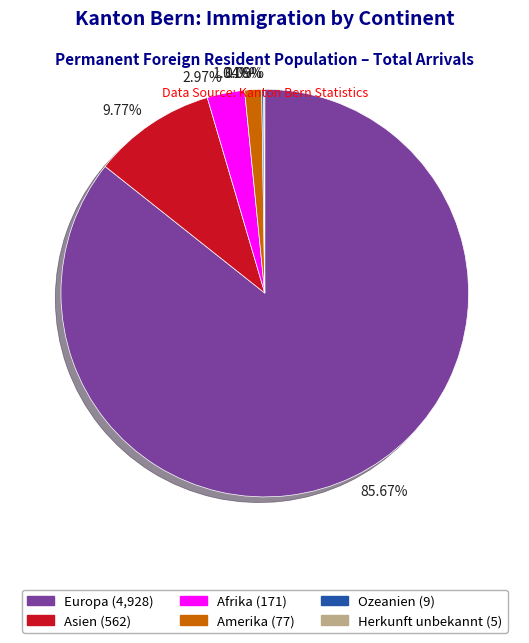

To the nearest percent, what is the average slice percentage?

17%